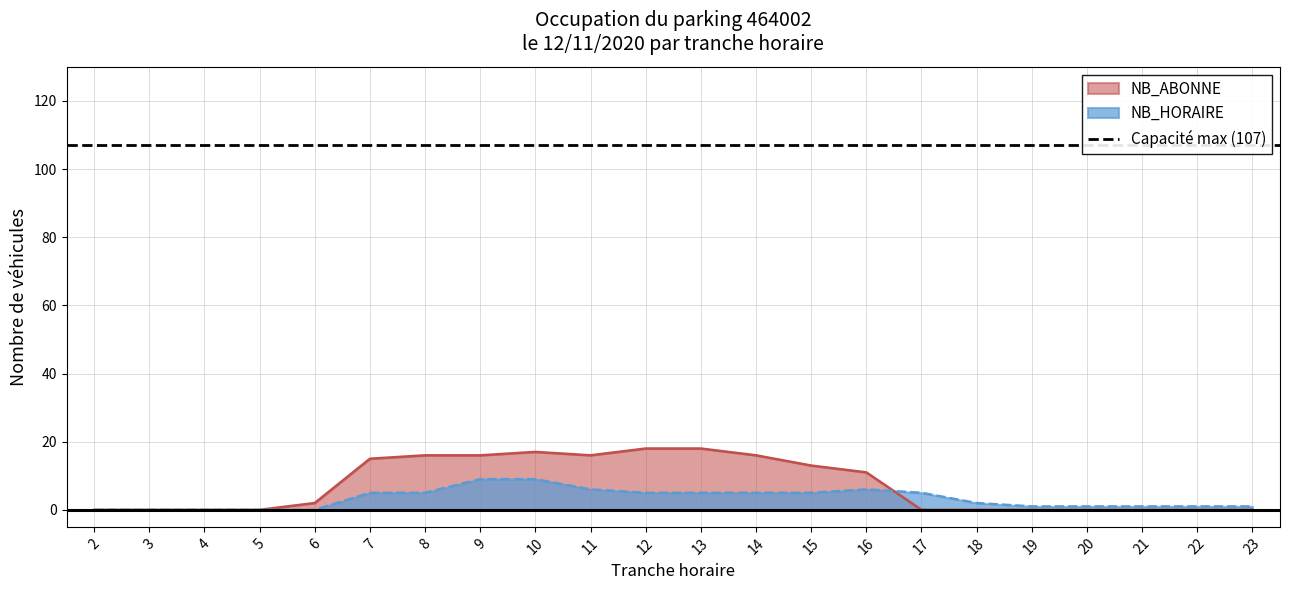

Reading left to right, extract all data points from this chart.

NB_HORAIRE: 0	0	0	0	0	5	5	9	9	6	5	5	5	5	6	5	2	1	1	1	1	1
NB_ABONNE: 0	0	0	0	2	15	16	16	17	16	18	18	16	13	11	0	0	0	0	0	0	0